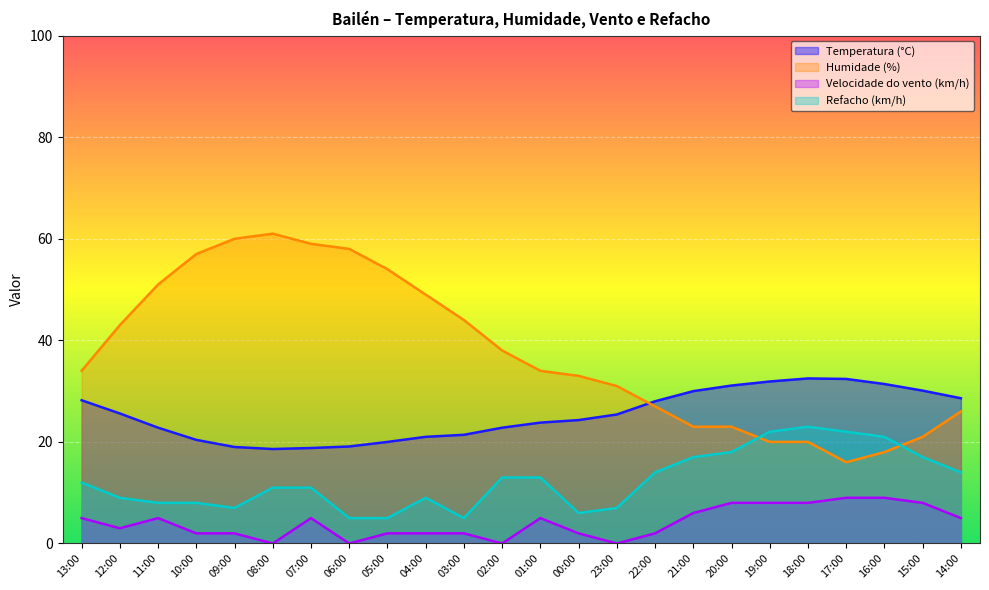

At which label is Humidade (%) closest to 38?

02:00